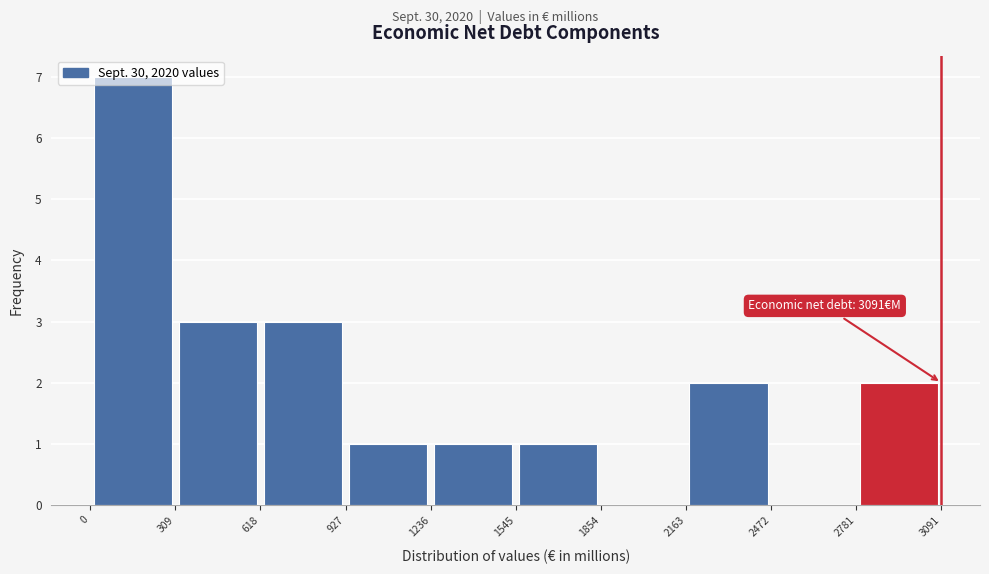

Over which range of the x-axis is the bar tallest?

0 to 309